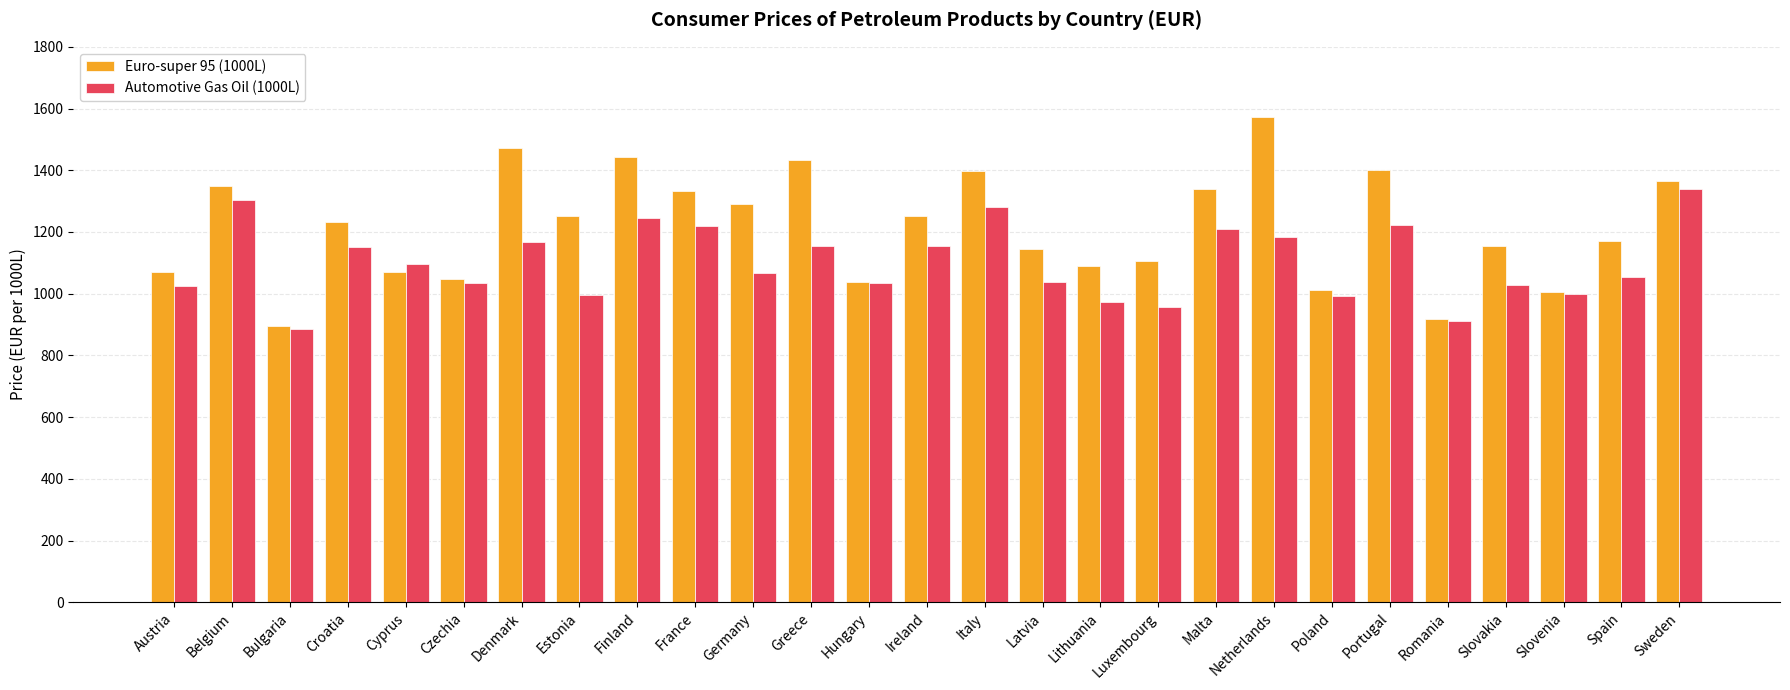

Where does the Automotive Gas Oil (1000L) series first go above 1067?

Belgium